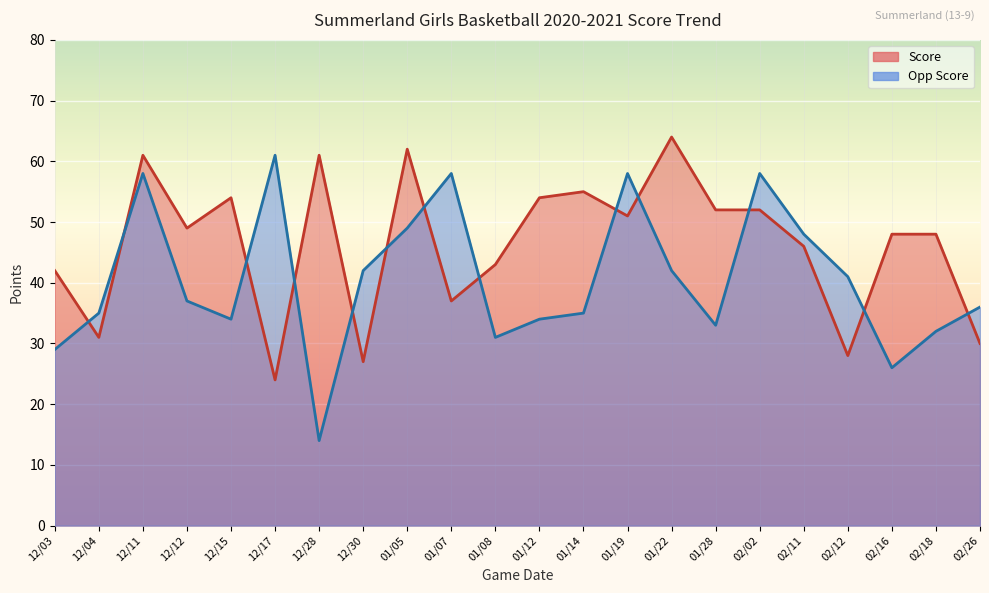

Where is Opp Score nearest to the value 37?

12/12